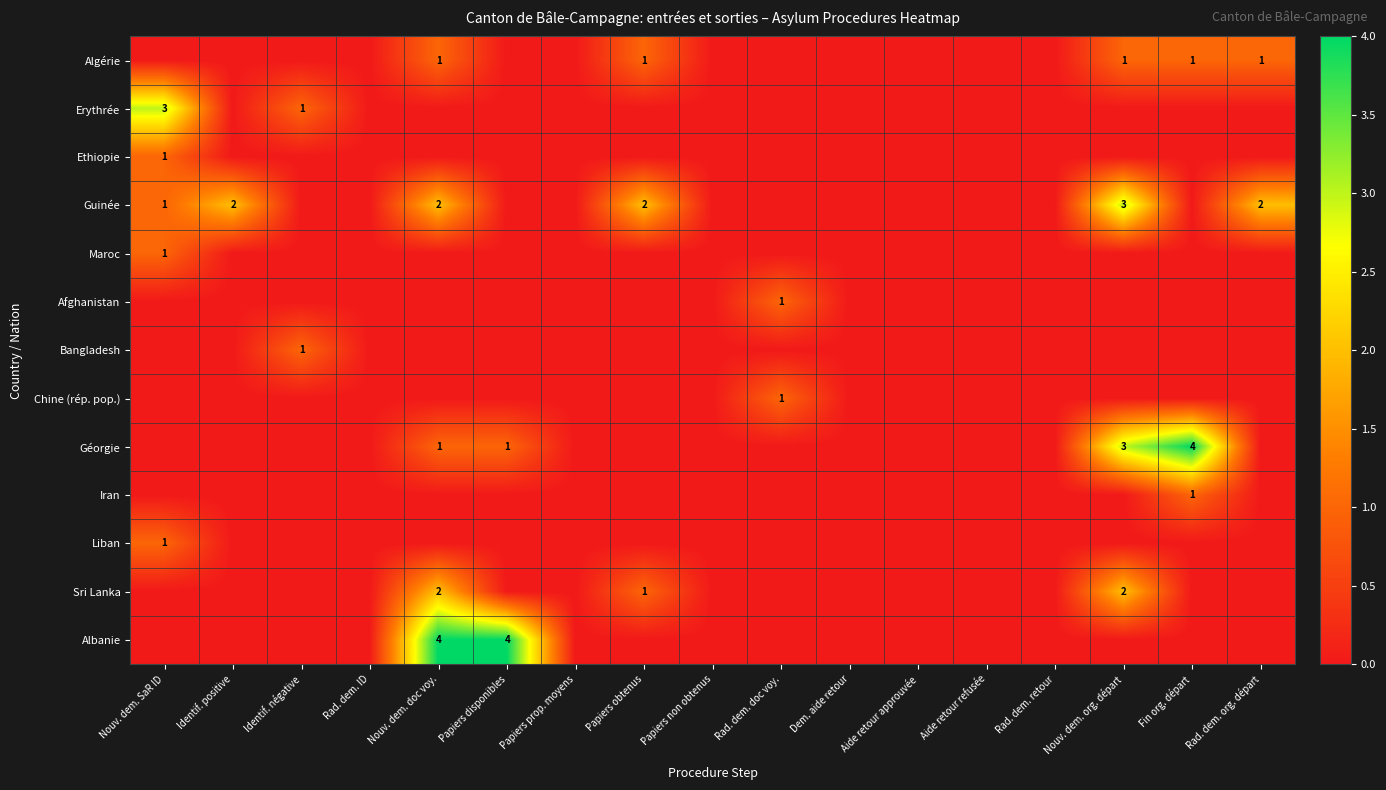

True or false: Erythrée has a value of 1 at Identif. négative.

True